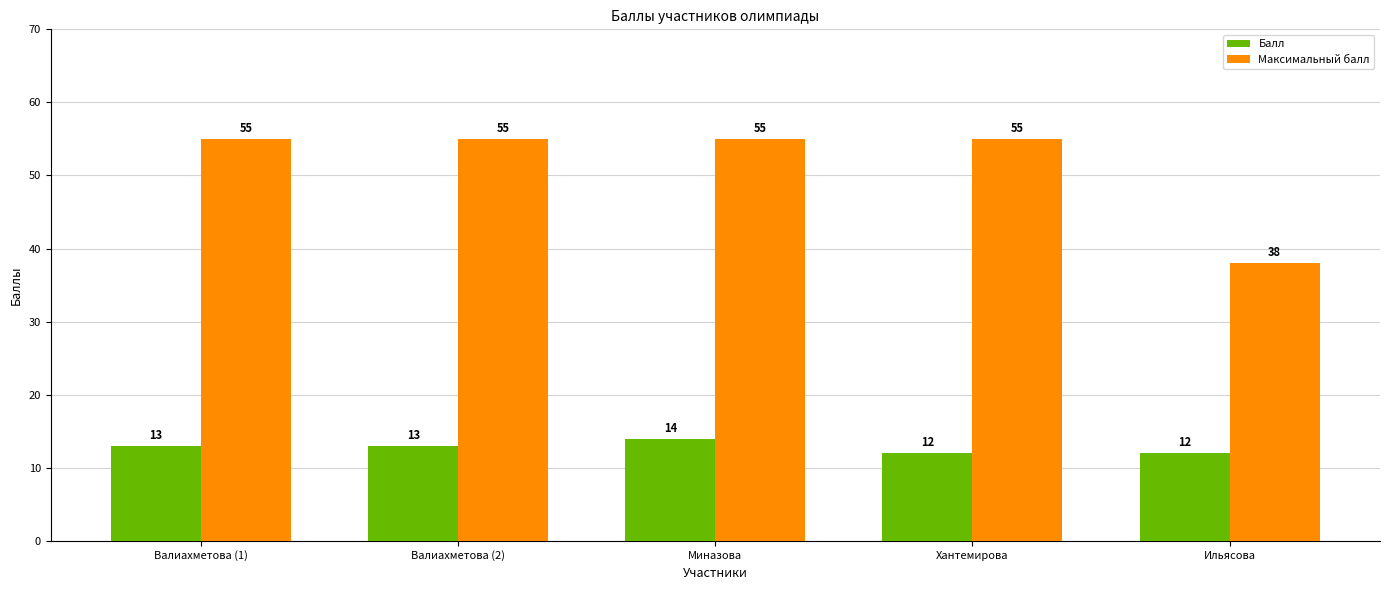

Between Валиахметова (2) and Миназова, which series saw the biggest shift?

Балл